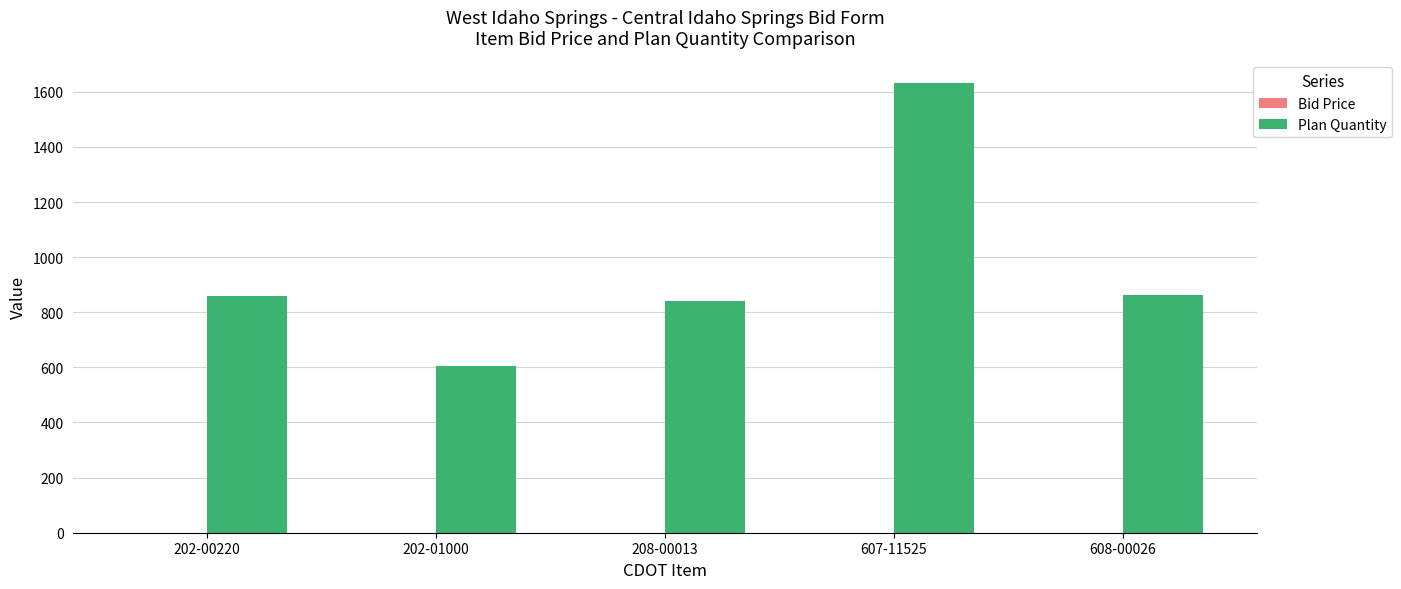

Between 608-00026 and 208-00013, which is larger?

608-00026